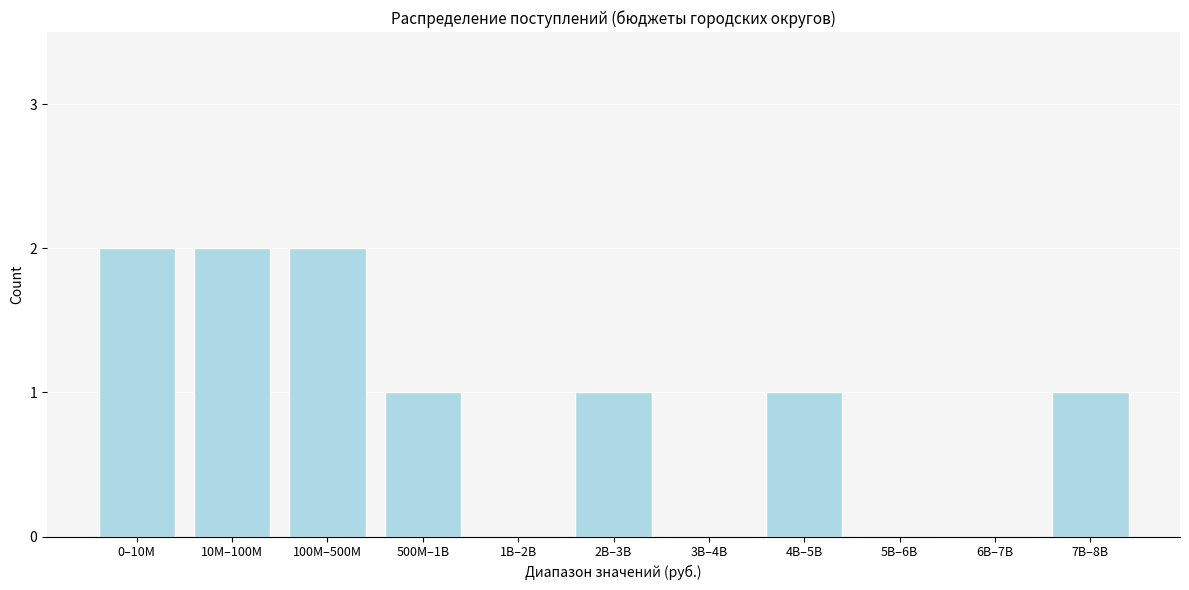

True or false: the data shows 2 at 10M–100M.

True